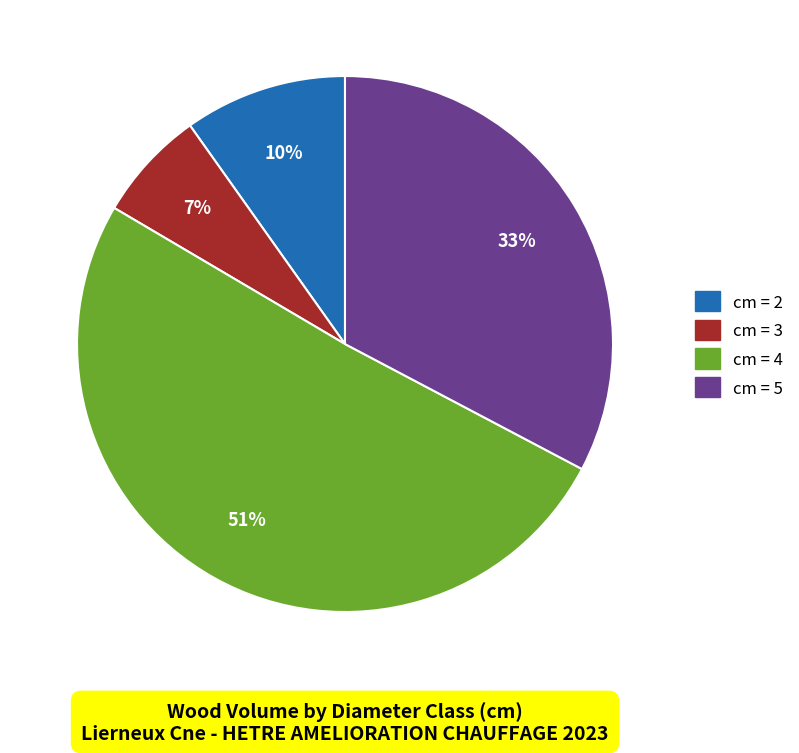

To the nearest percent, what is the average slice percentage?

25%